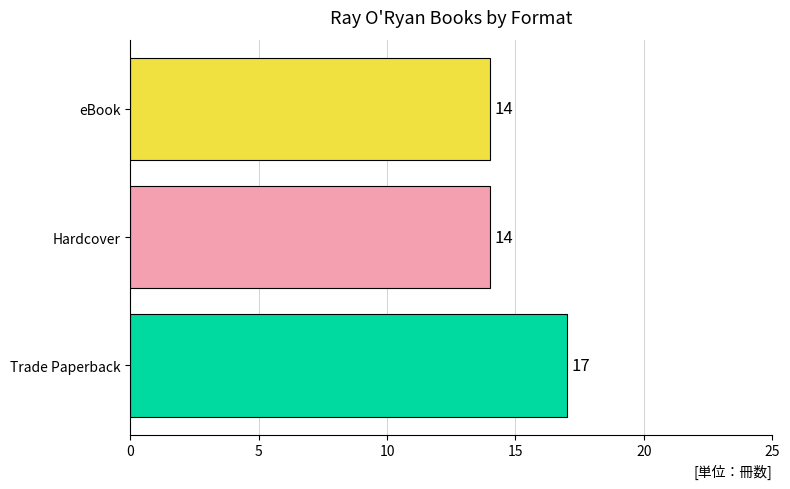

What is the spread (max minus min) of values at Hardcover?

3